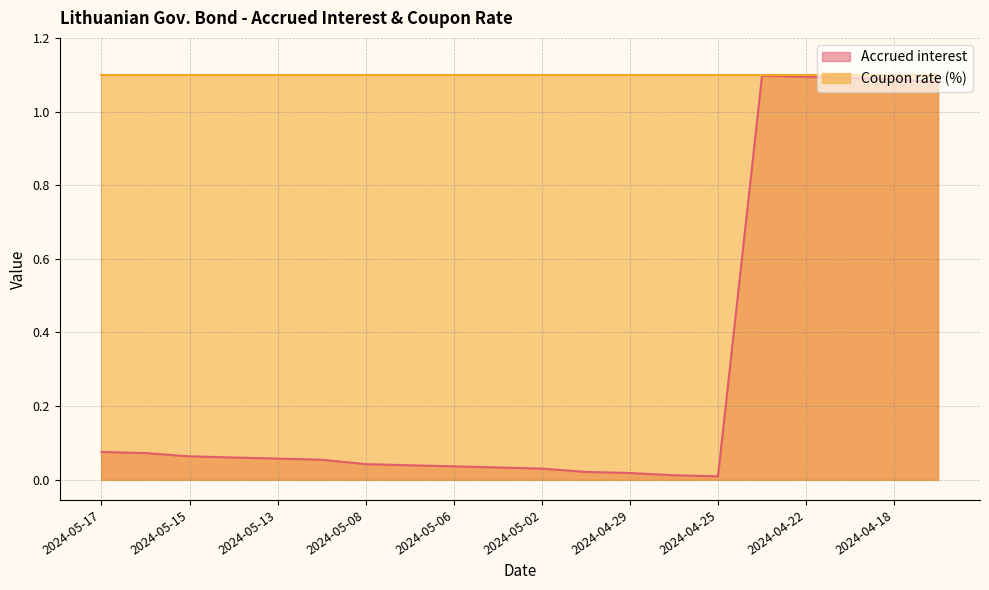

What is the label of the 12th point from the left?

2024-04-30